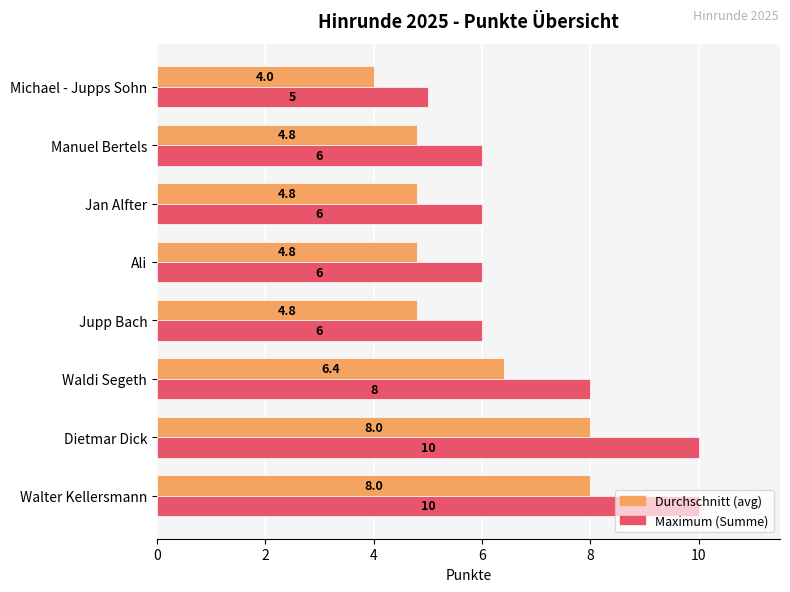

Is the value of Maximum (Summe) at Walter Kellersmann greater than the value of Durchschnitt (avg) at Jupp Bach?

Yes